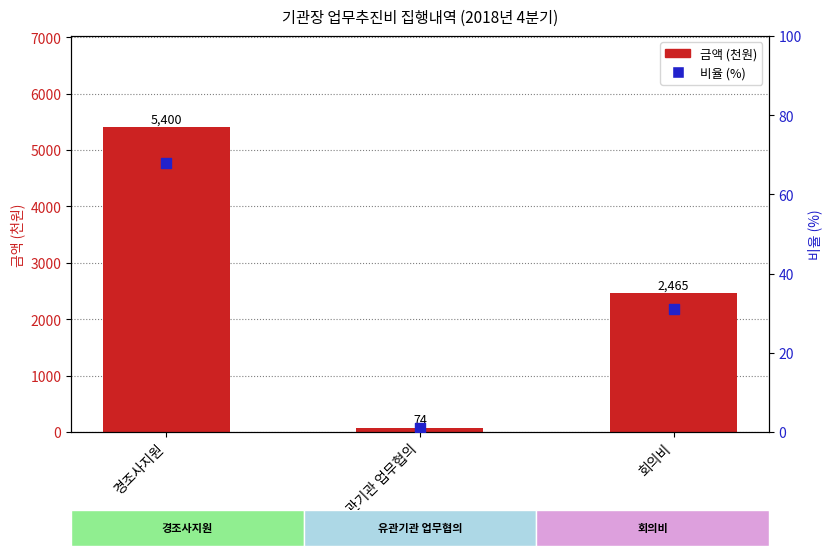

At how many categories does at least one series exceed 1927?

2